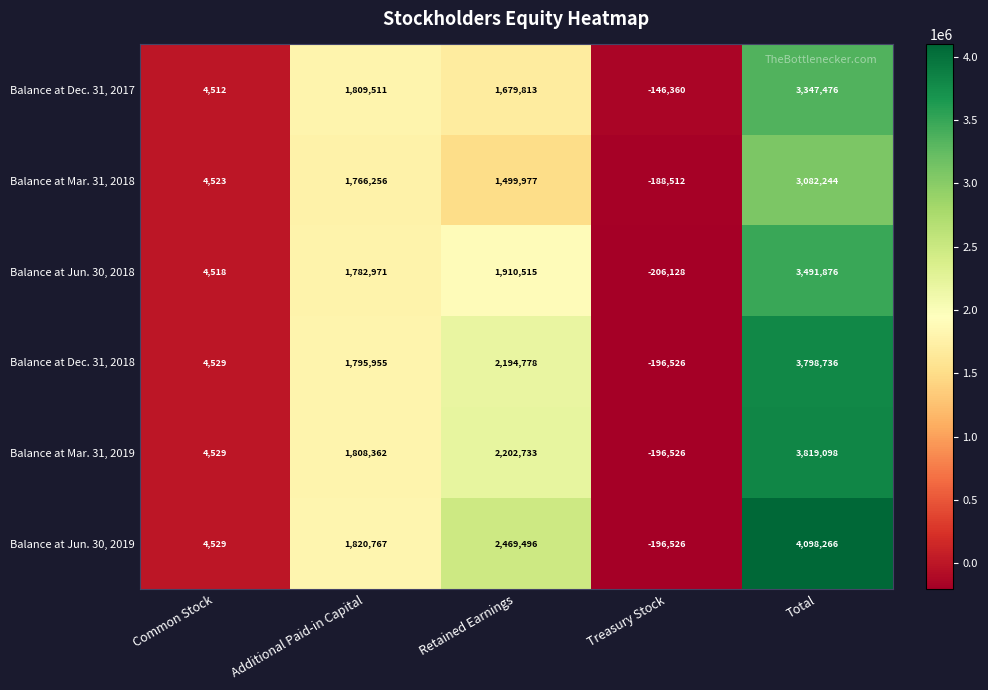

Reading left to right, what are all the values shown in this chart?

Balance at Dec. 31, 2017: Common Stock=4512	Additional Paid-in Capital=1809511	Retained Earnings=1679813	Treasury Stock=-146360	Total=3347476
Balance at Mar. 31, 2018: Common Stock=4523	Additional Paid-in Capital=1766256	Retained Earnings=1499977	Treasury Stock=-188512	Total=3082244
Balance at Jun. 30, 2018: Common Stock=4518	Additional Paid-in Capital=1782971	Retained Earnings=1910515	Treasury Stock=-206128	Total=3491876
Balance at Dec. 31, 2018: Common Stock=4529	Additional Paid-in Capital=1795955	Retained Earnings=2194778	Treasury Stock=-196526	Total=3798736
Balance at Mar. 31, 2019: Common Stock=4529	Additional Paid-in Capital=1808362	Retained Earnings=2202733	Treasury Stock=-196526	Total=3819098
Balance at Jun. 30, 2019: Common Stock=4529	Additional Paid-in Capital=1820767	Retained Earnings=2469496	Treasury Stock=-196526	Total=4098266